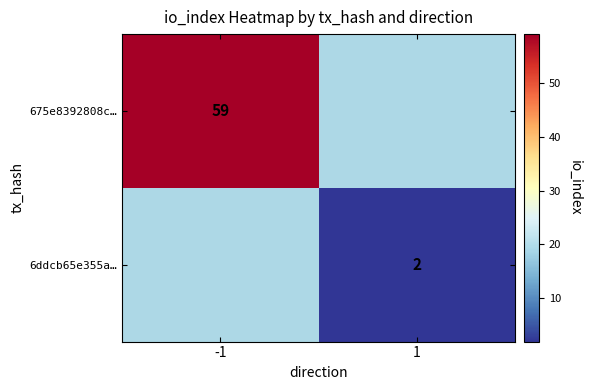

The value of 6ddcb65e355a… at 1 is 2. True or false?

True